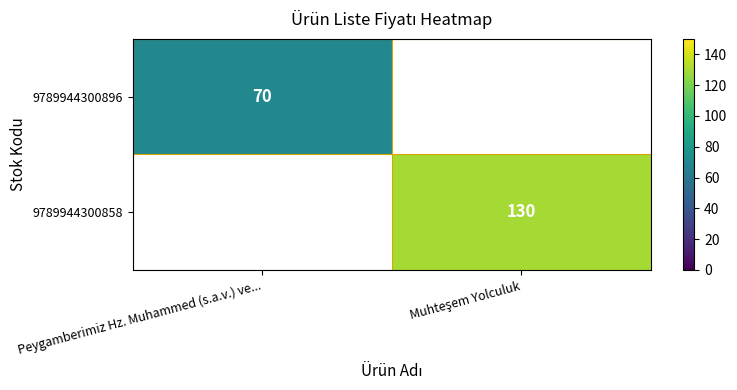

Is it true that 9789944300896 equals 112 at Peygamberimiz Hz. Muhammed (s.a.v.) ve...?

False